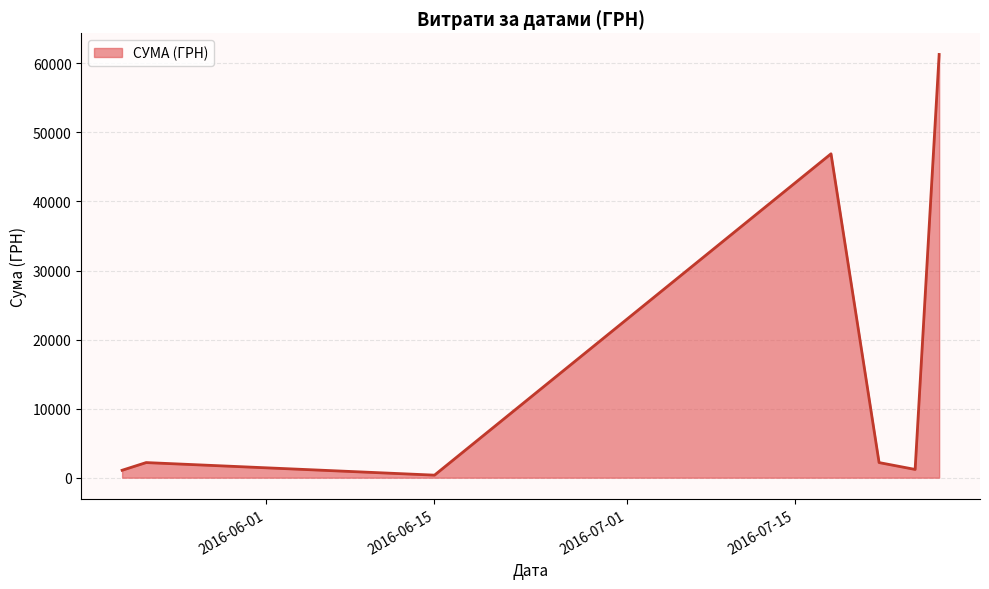

What is the difference between the second highest and second lowest values?

45829.0